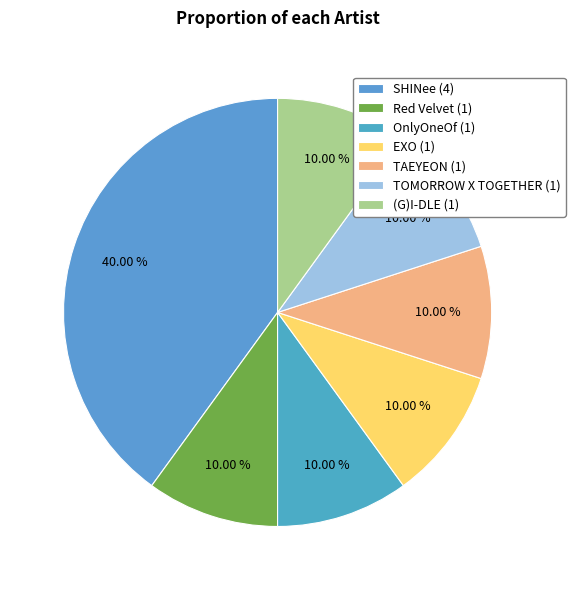

Count the number of slices in the pie.

7